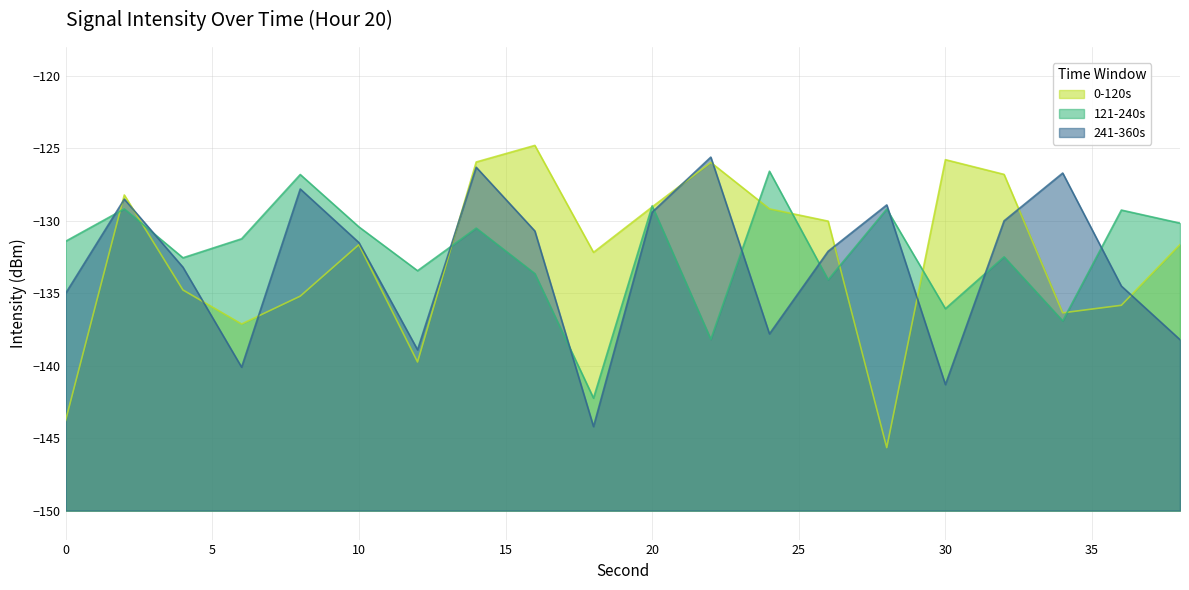

After their last crossing, which series has the higher values: 241-360s or 121-240s?

121-240s